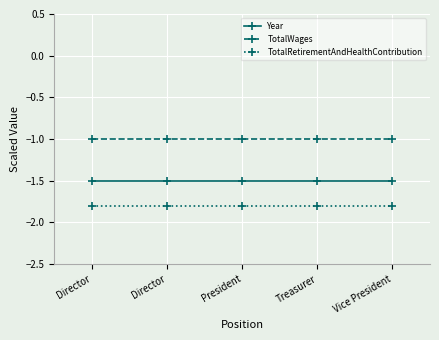

Does the chart have visible grid lines?

Yes